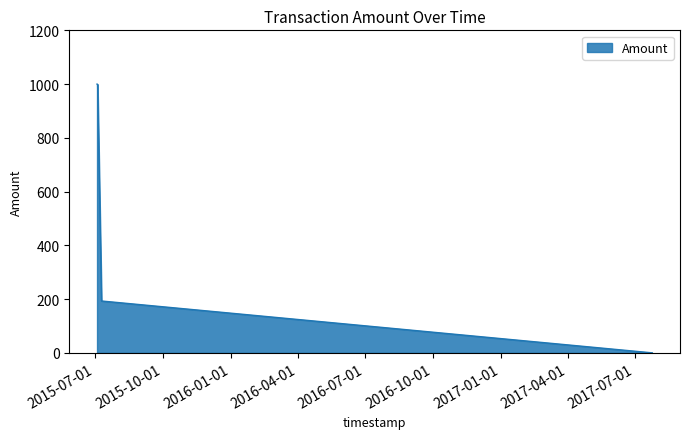

What is the sum of all values?

2384